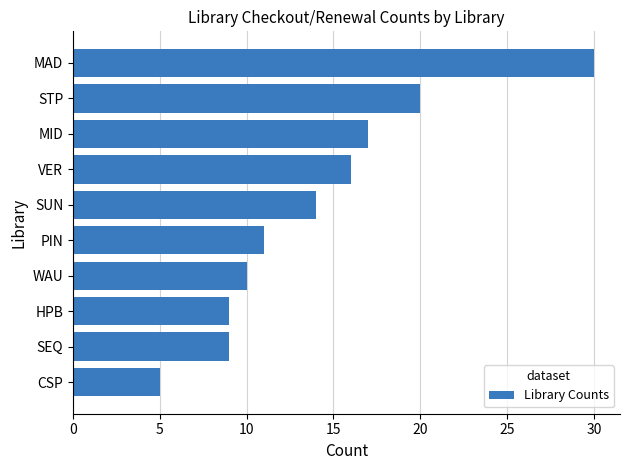

What is the difference between the values at STP and PIN?

9